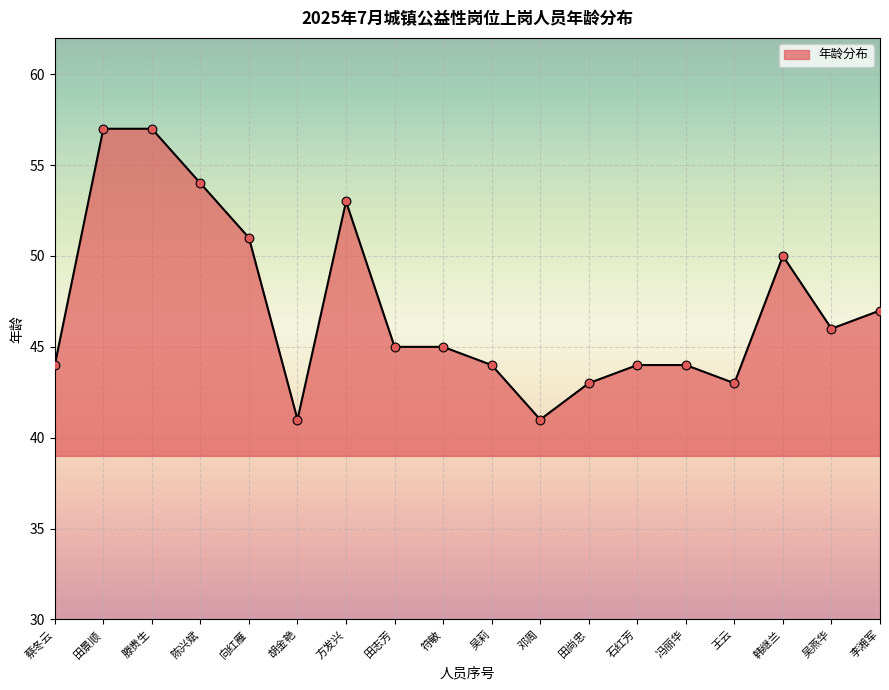

What is the ratio of the value at 王云 to the value at 李湘军?

0.9